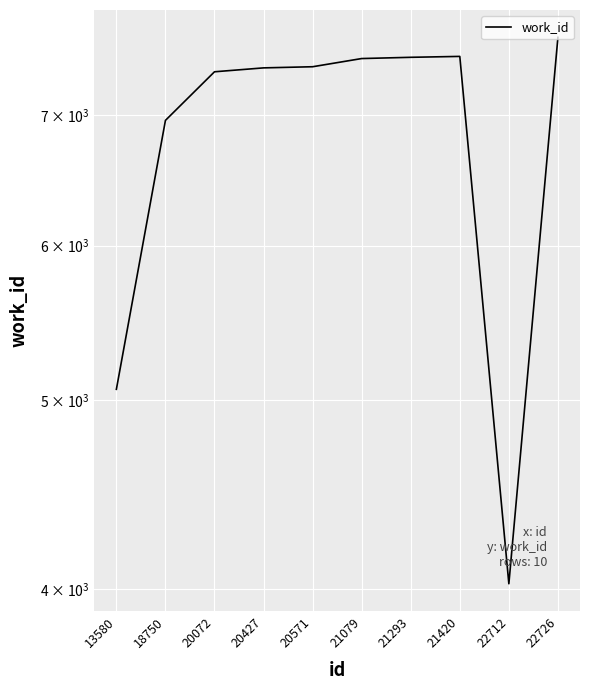

List the labels in order of value, smallest first.

22712, 13580, 18750, 20072, 20427, 20571, 21079, 21293, 21420, 22726